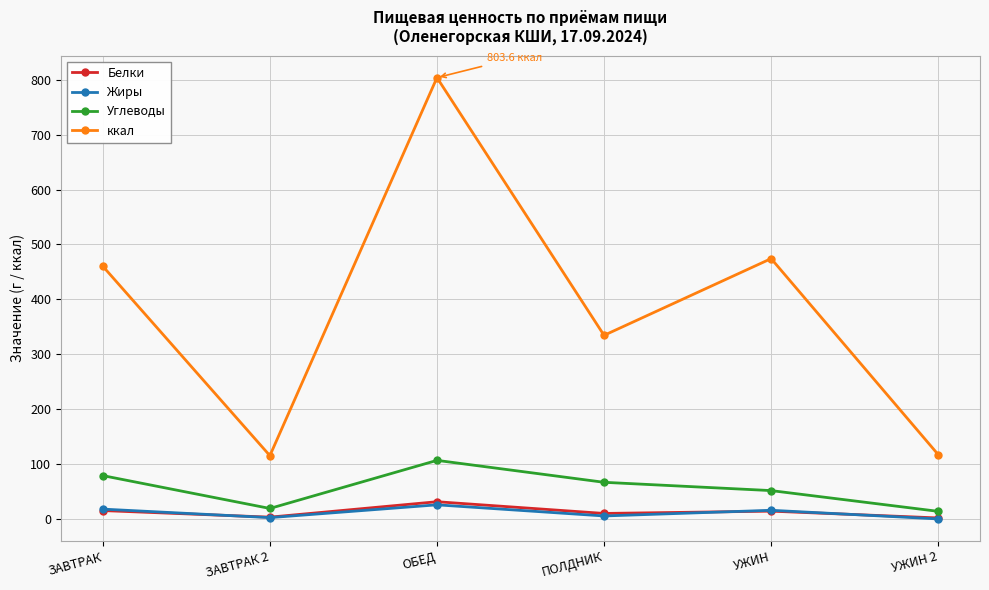

Is it true that Жиры equals 18.3 at ЗАВТРАК?

True